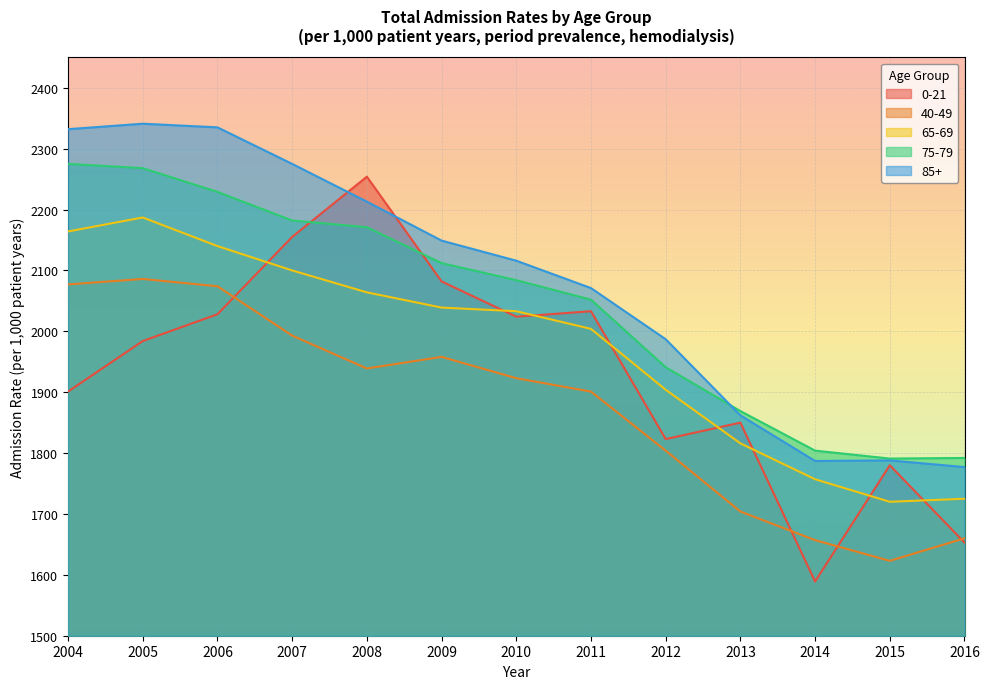

Which series has the largest total across all categories?

85+